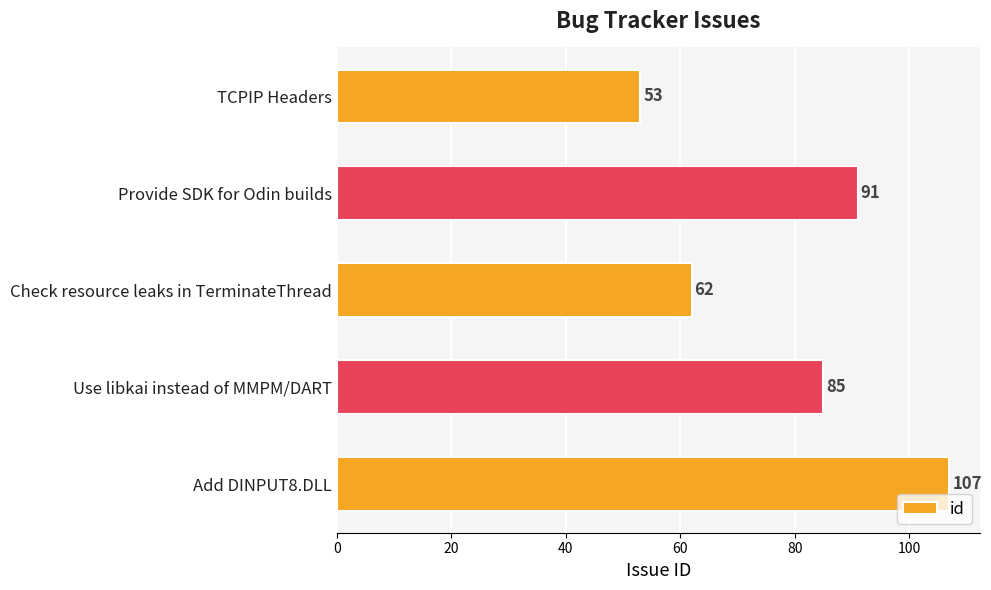

How many data points are less than 85?

2